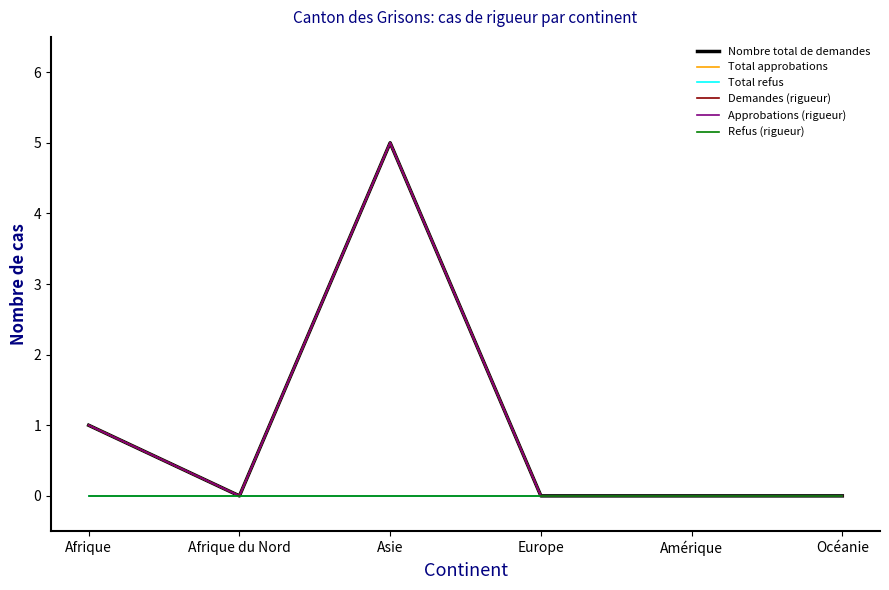

Reading left to right, list all the values displayed in this chart.

Nombre total de demandes: 1	0	5	0	0	0
Total approbations: 1	0	5	0	0	0
Total refus: 0	0	0	0	0	0
Demandes (rigueur): 1	0	5	0	0	0
Approbations (rigueur): 1	0	5	0	0	0
Refus (rigueur): 0	0	0	0	0	0